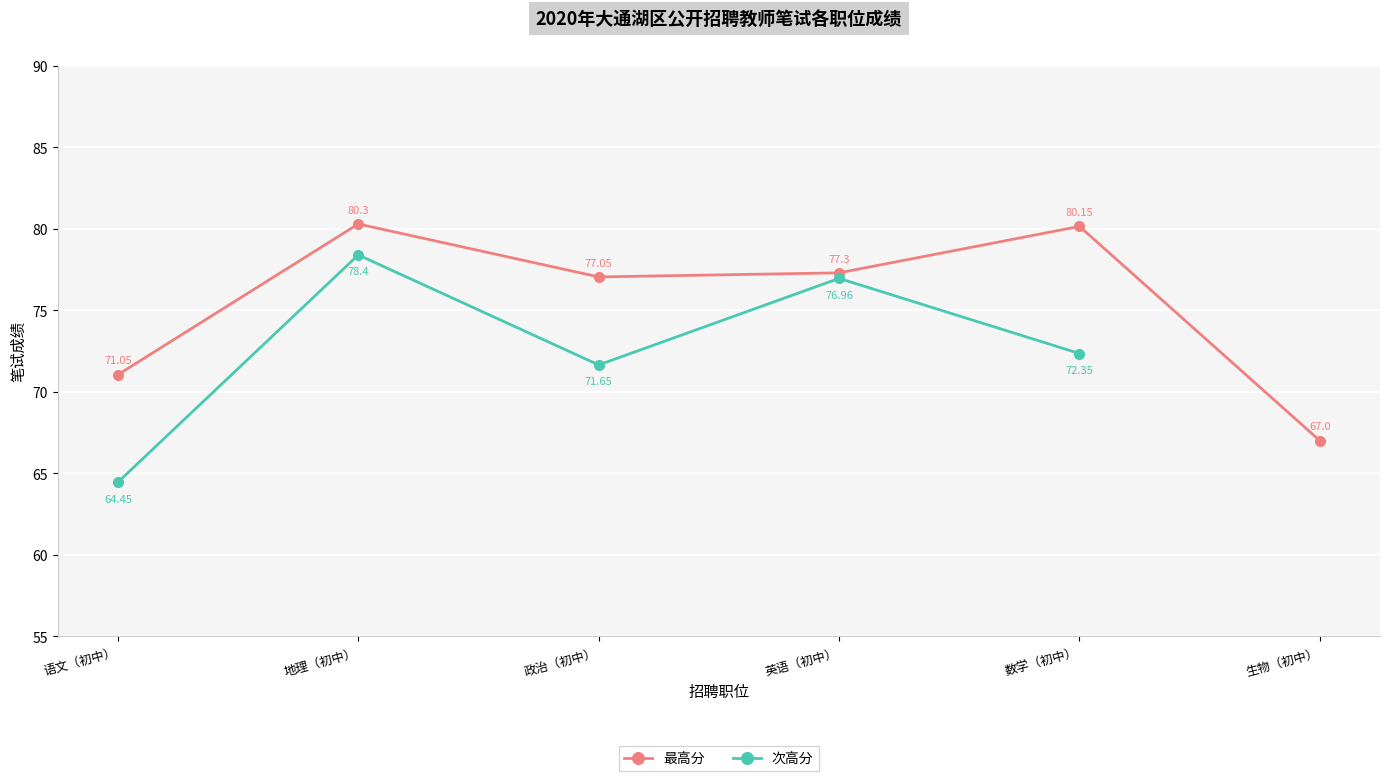

What is the difference between the maximum and minimum values in the 最高分 series?

13.3